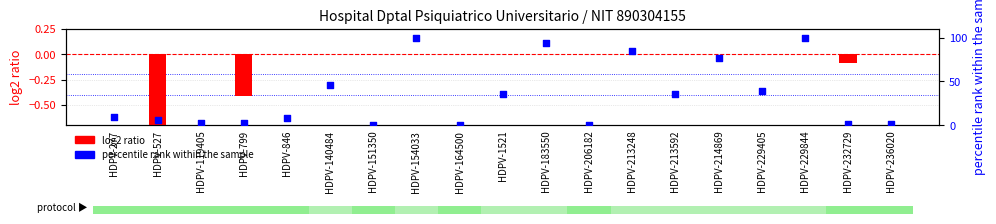

At how many categories does at least one series exceed 6?

11